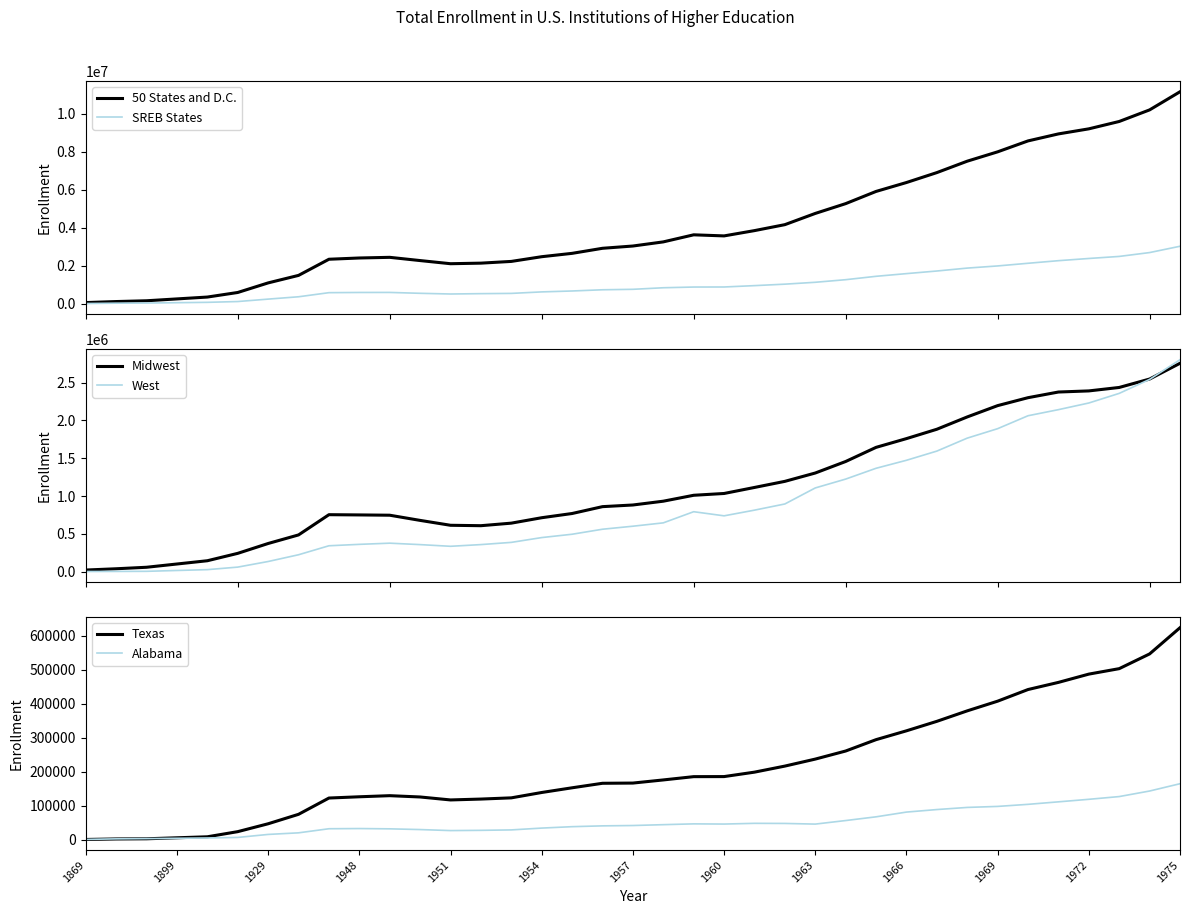

What is the maximum value for 50 States and D.C.?

11147962.0